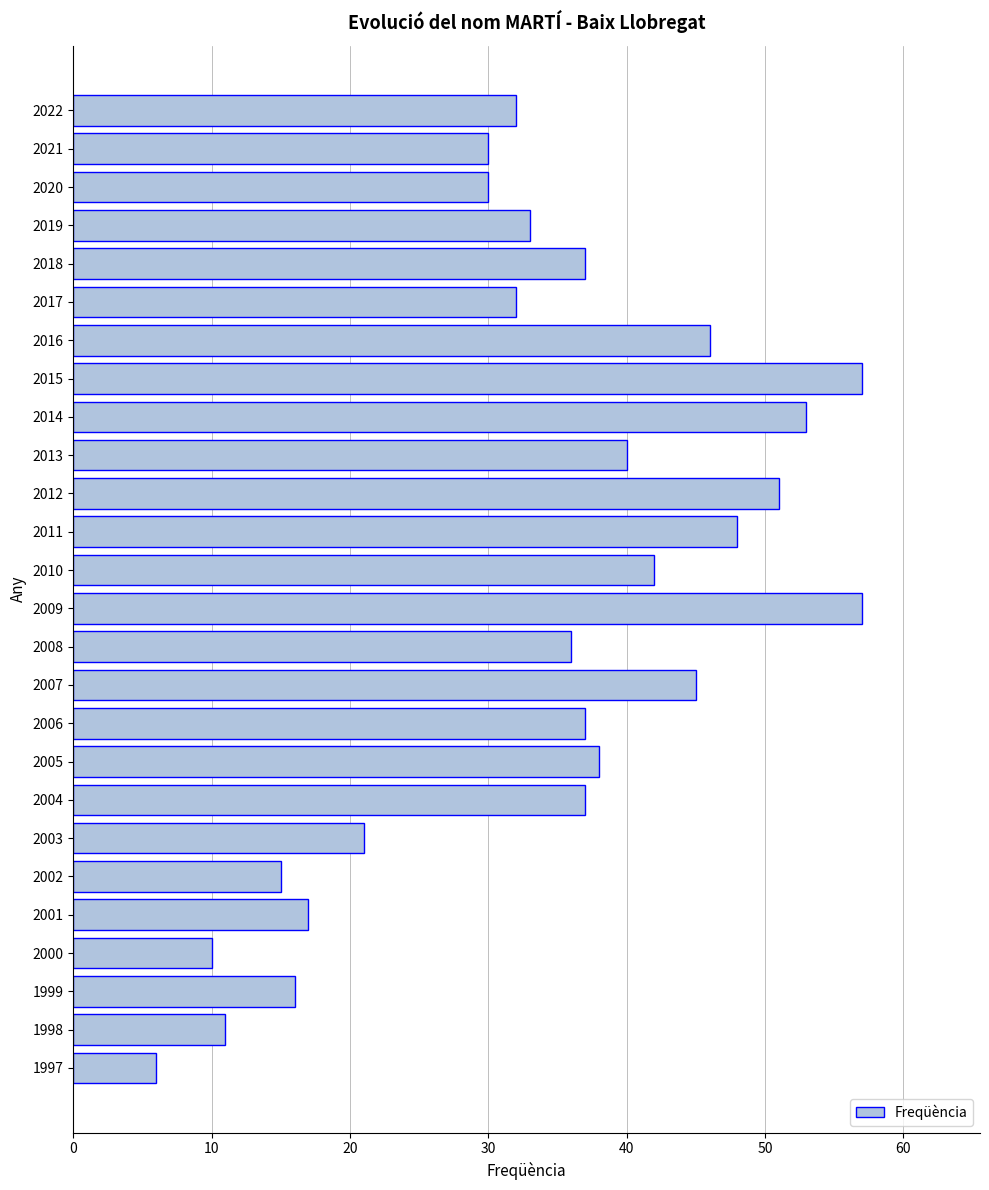

What is the change in value from 2020 to 2018?

+7